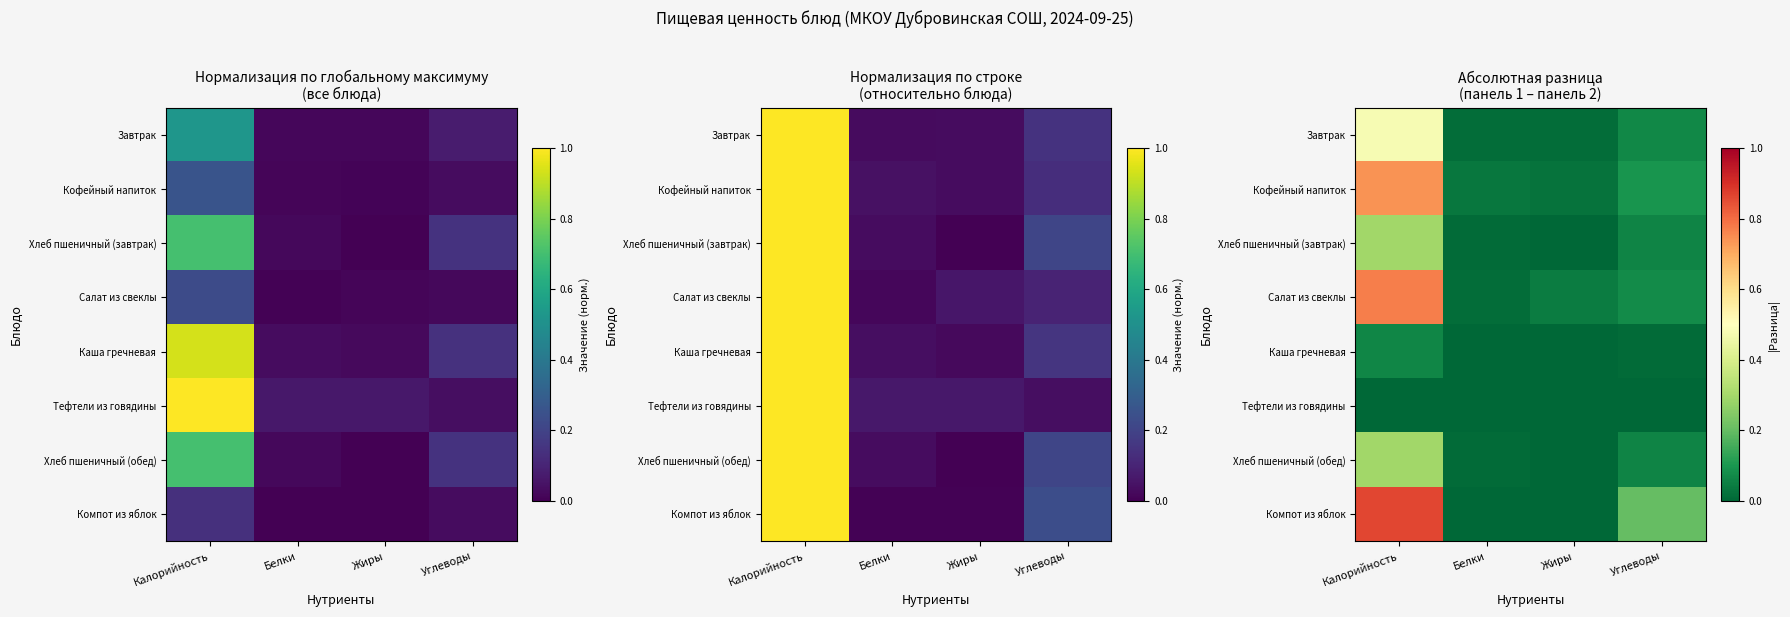

Between Калорийность and Белки, which series saw the biggest shift?

Компот из яблок